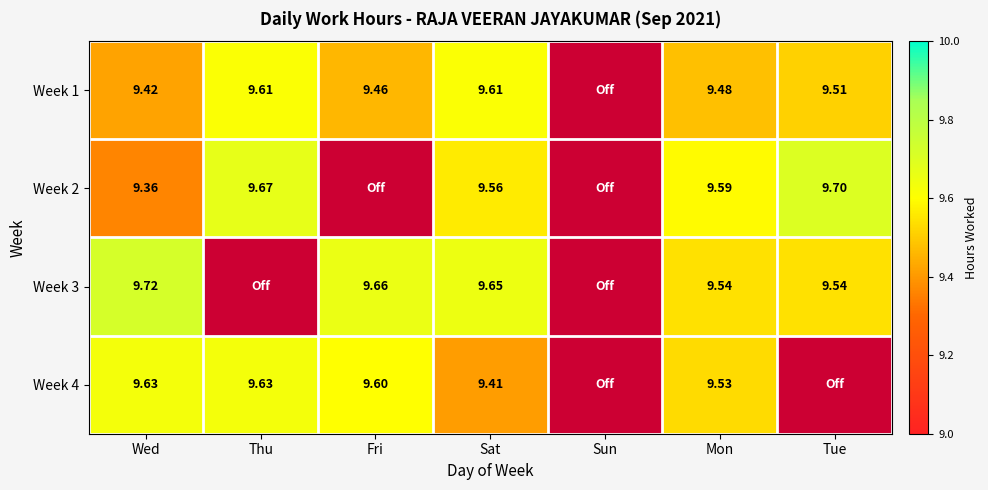

Is the value of Week 3 at Sat greater than the value of Week 1 at Mon?

Yes